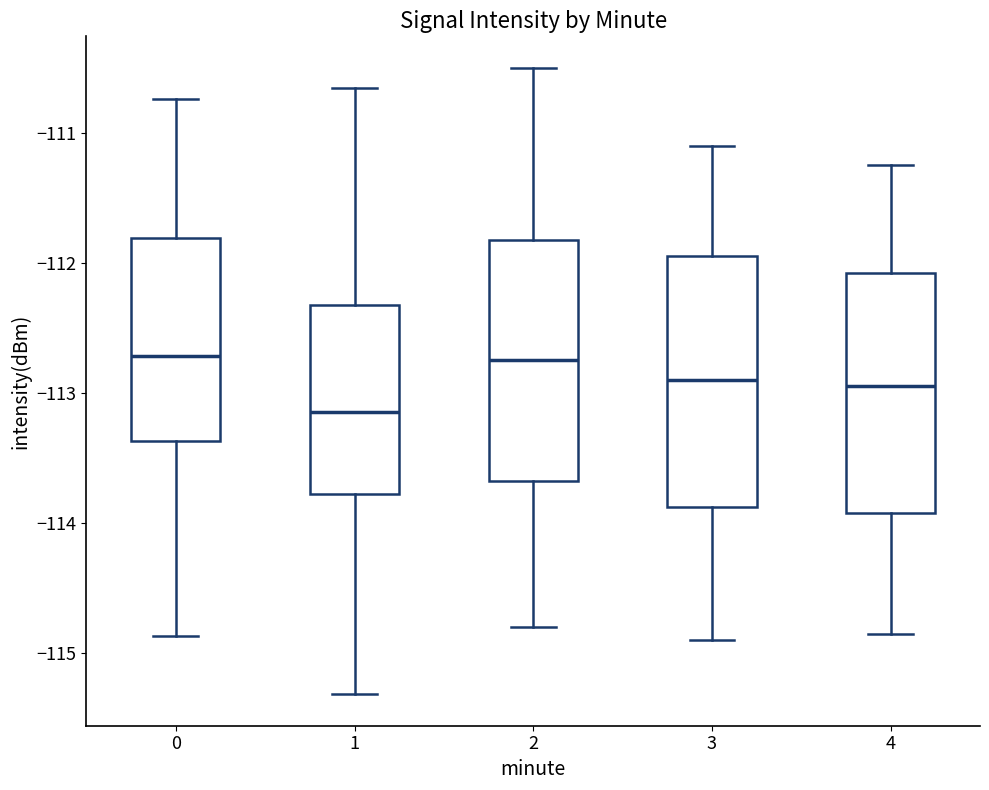

Reading left to right, read every box against the y-axis: the position of its median line, the range the box covers, and the ends of its whiskers. The values are not printed on the chart, so give them approximately, as read against the axis.

0: median -112.7, box -113.4 to -111.8, whiskers -114.9 to -110.7
1: median -113.1, box -113.8 to -112.3, whiskers -115.3 to -110.7
2: median -112.7, box -113.7 to -111.8, whiskers -114.8 to -110.5
3: median -112.9, box -113.9 to -111.9, whiskers -114.9 to -111.1
4: median -112.9, box -113.9 to -112.1, whiskers -114.8 to -111.2